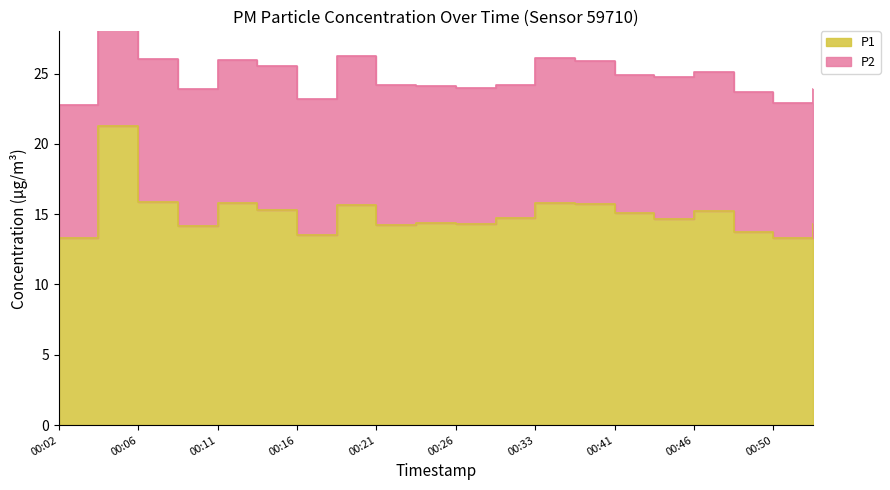

At which label does the data first exceed 14?

00:04